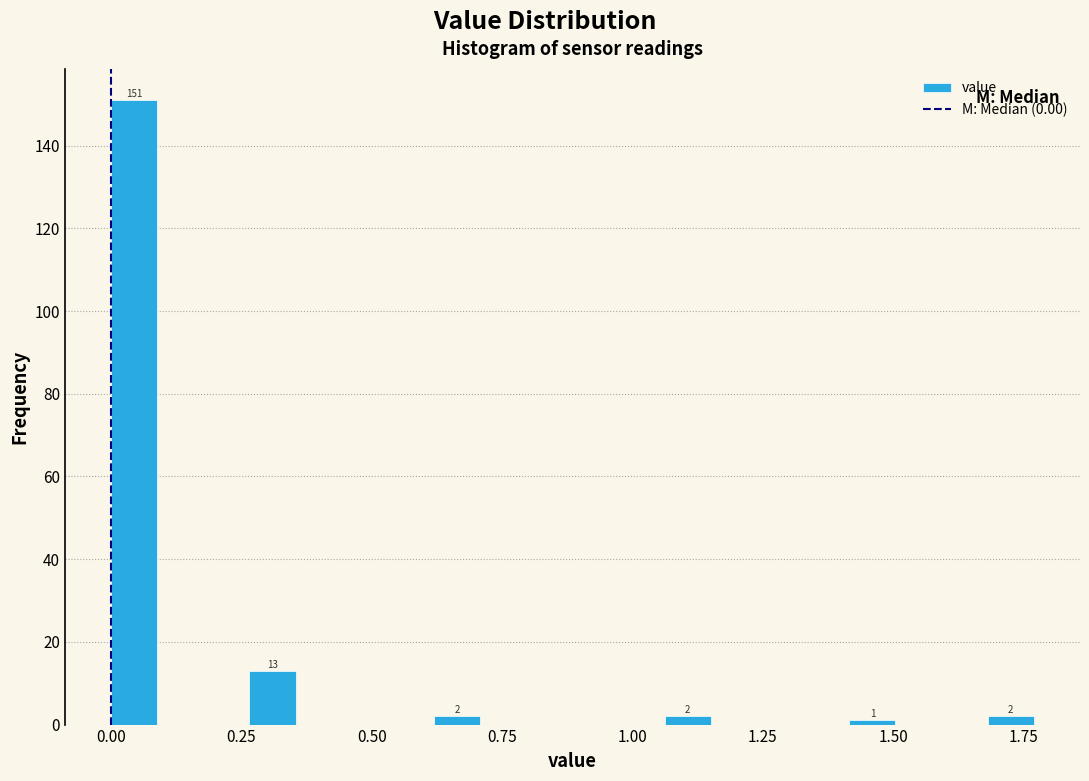

Around what value on the x-axis is the tallest bar? Give the approximate position of its centre, as read against the axis.

0.05